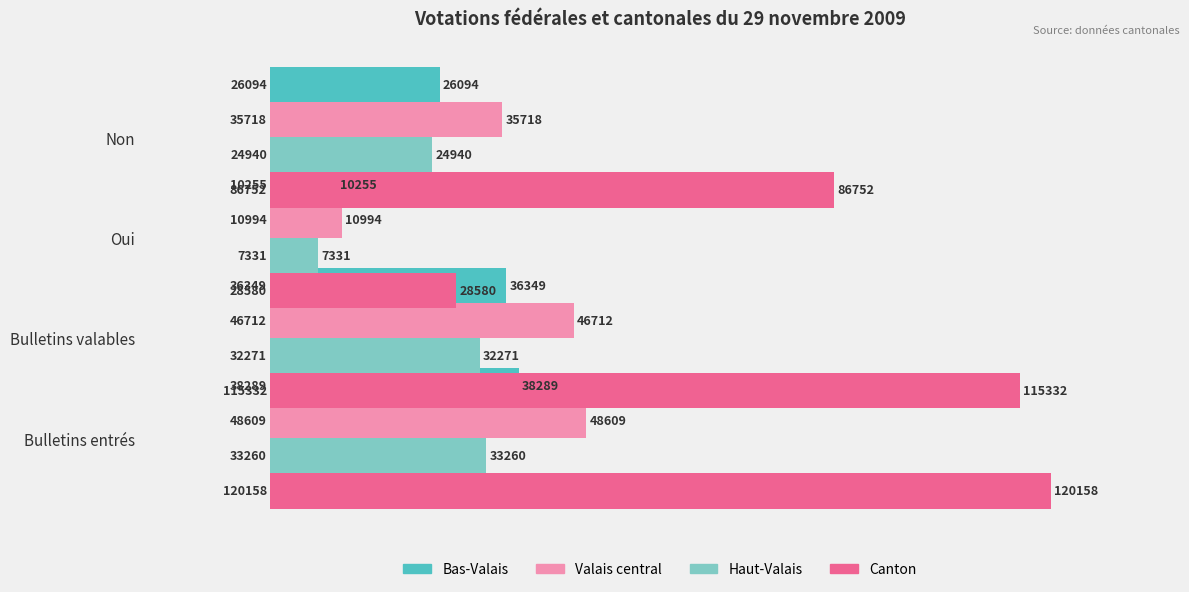

List the series in order of their peak value, lowest first.

Haut-Valais, Bas-Valais, Valais central, Canton